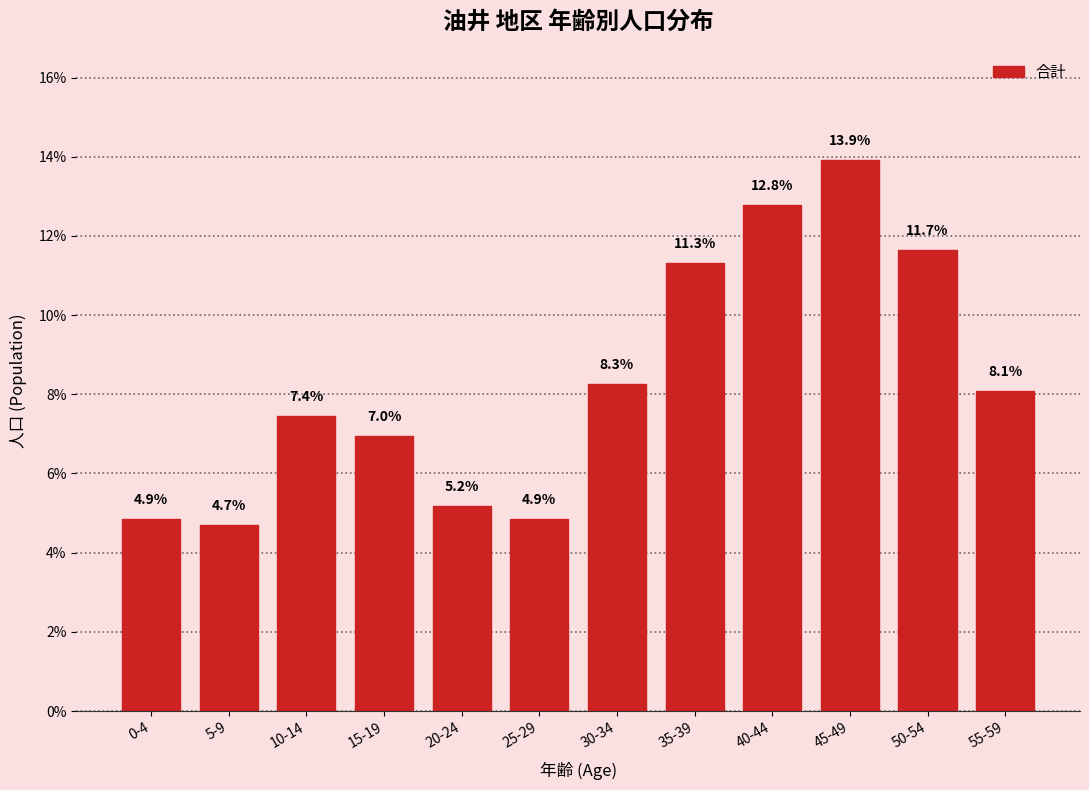

Reading left to right, transcribe all the data shown in this chart.

0-4=4.9	5-9=4.7	10-14=7.4	15-19=7.0	20-24=5.2	25-29=4.9	30-34=8.3	35-39=11.3	40-44=12.8	45-49=13.9	50-54=11.7	55-59=8.1